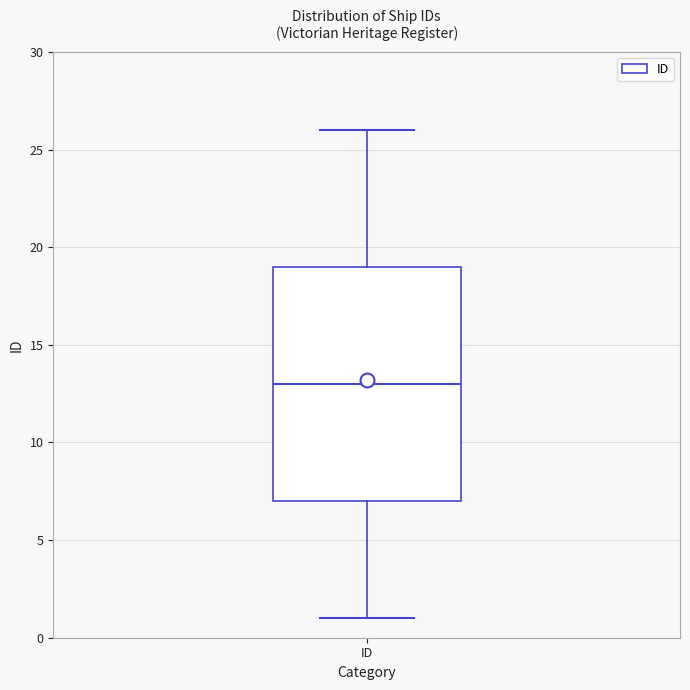

Read this box plot against the y-axis: the position of the median line, the range covered by the box, and the ends of both whiskers. The values are not printed on the chart, so give them approximately, as read against the axis.

median 13, box 7 to 19, whiskers 1 to 26